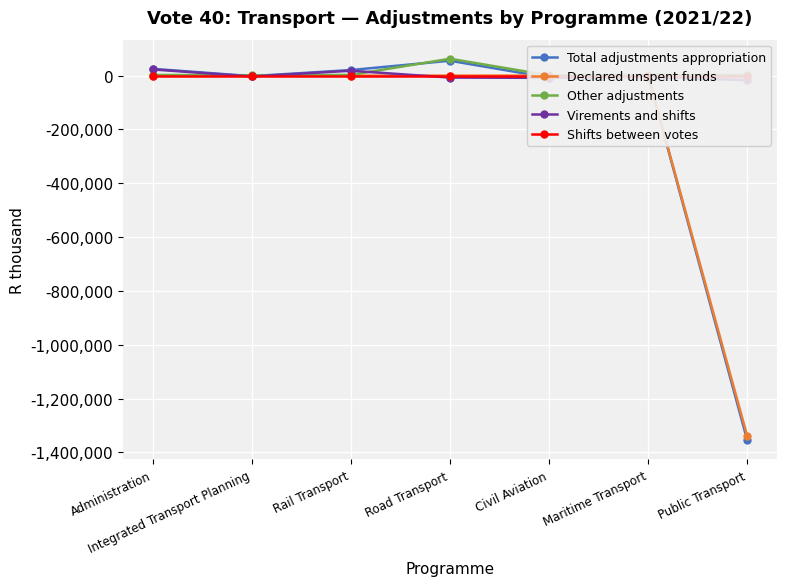

What is the approximate value of Other adjustments at Civil Aviation?

739